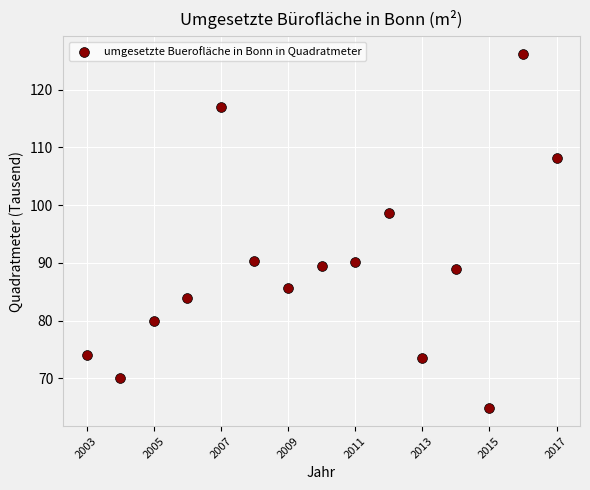

What is the range of X values (max minus min)?

14.0